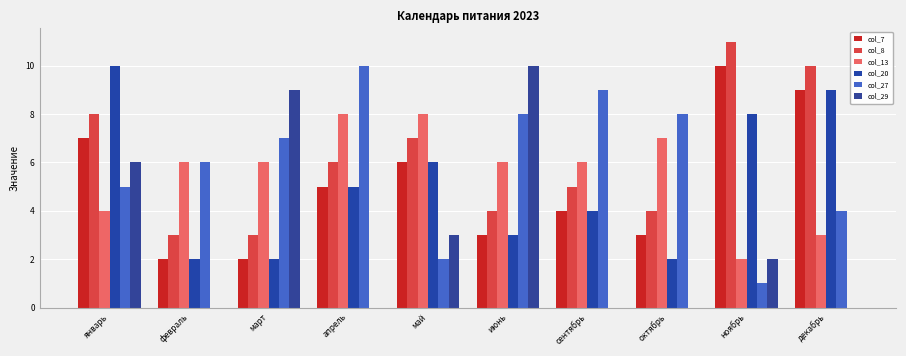

Which series has the largest total across all categories?

col_8